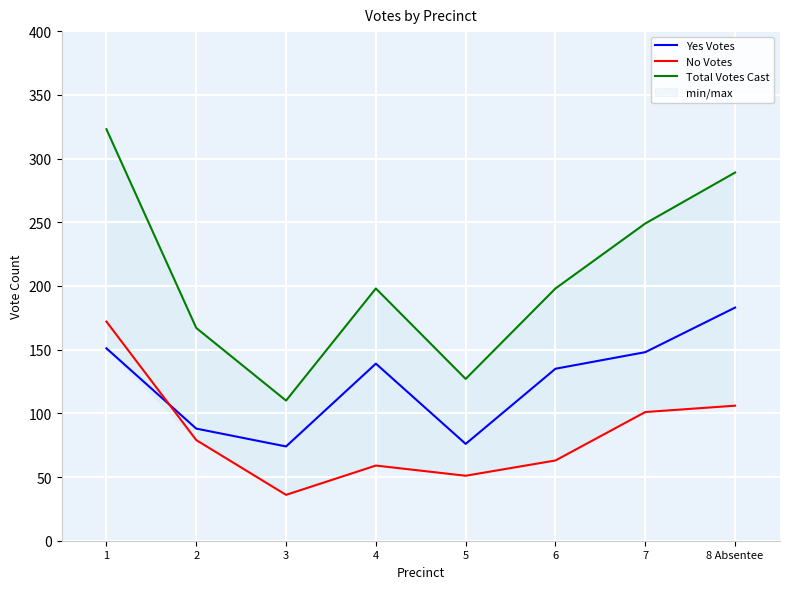

True or false: Total Votes Cast and Yes Votes intersect in this chart.

False